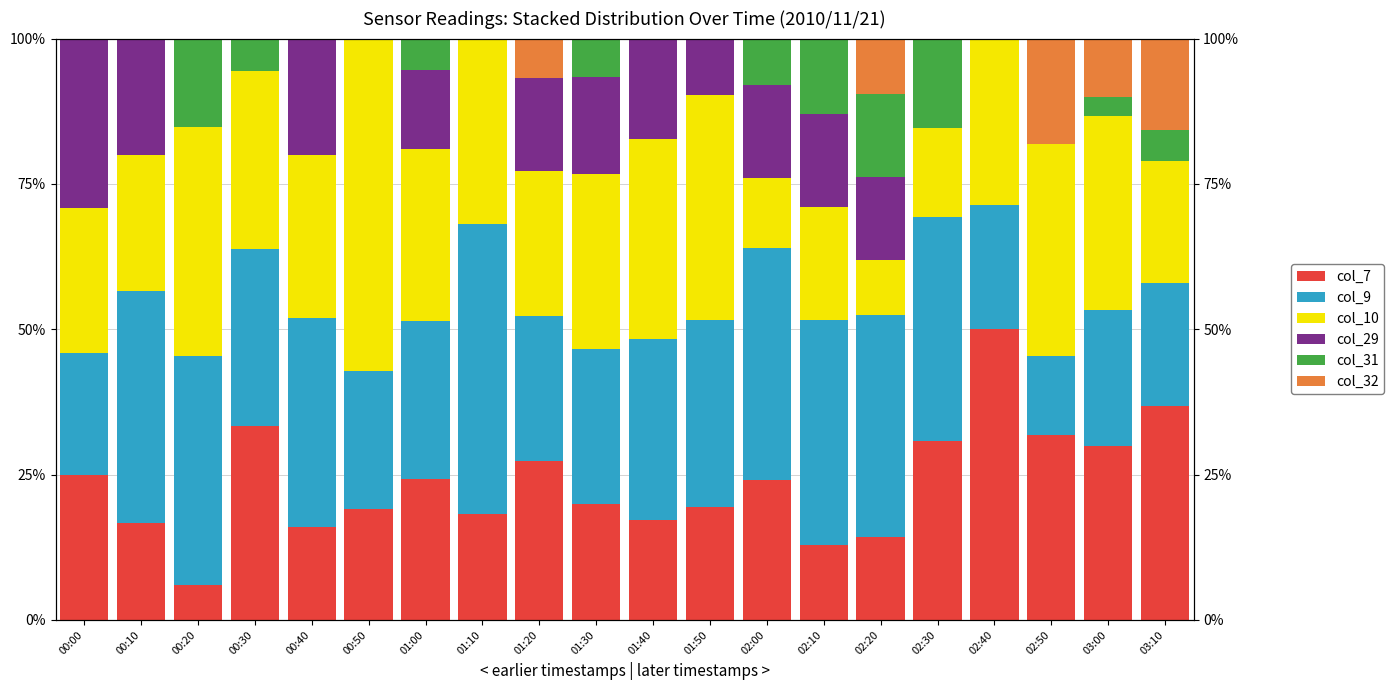

At which label does col_29 first exceed 13?

00:00